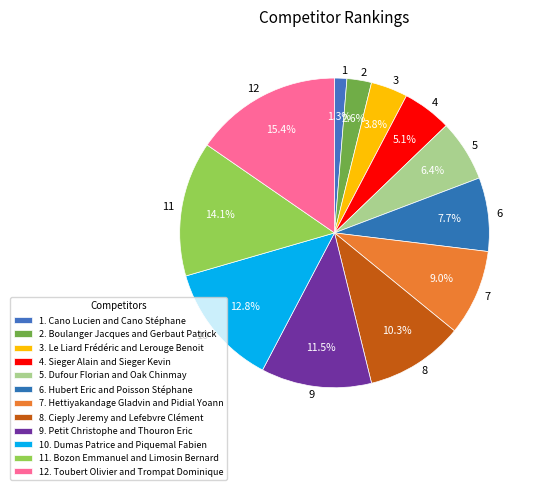

What is the ratio of the value at 9 to the value at 8?

1.1